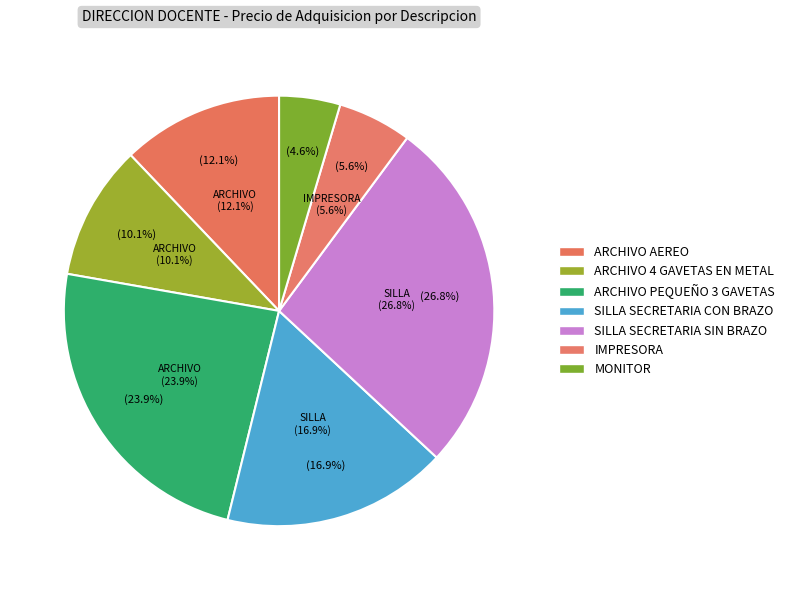

Does any single category account for the majority?

No